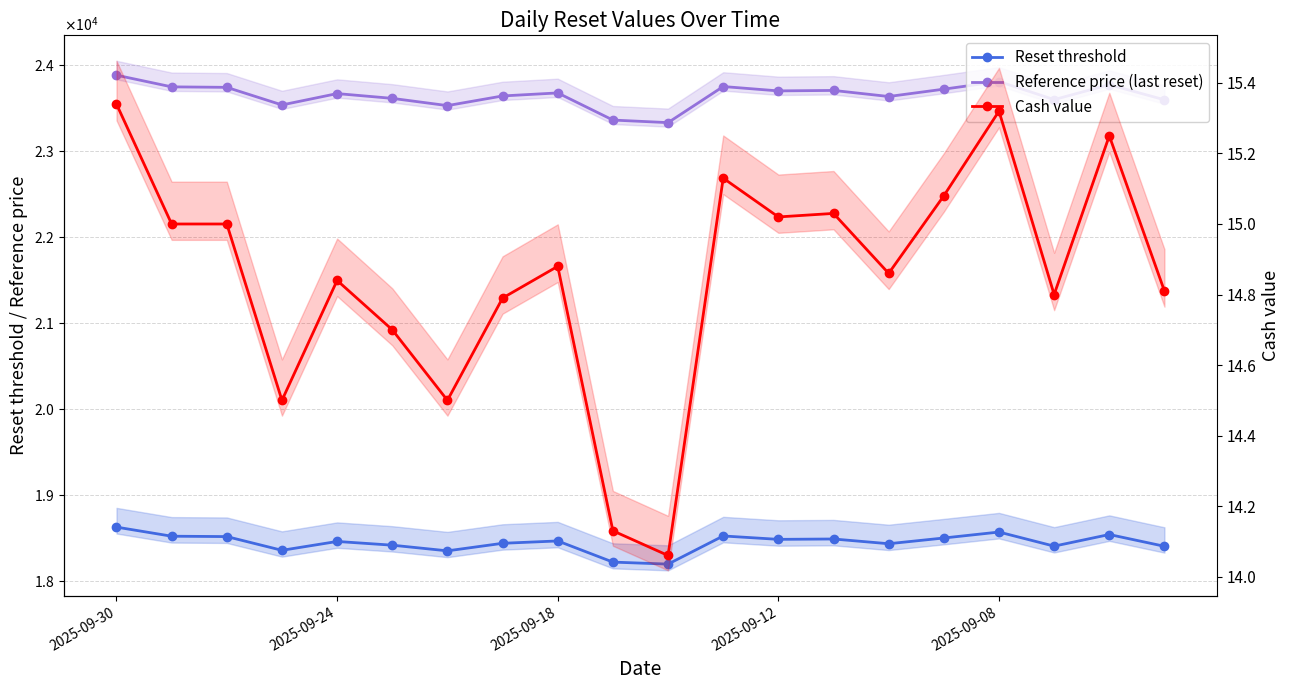

Which series has the largest total across all categories?

Reference price (last reset)